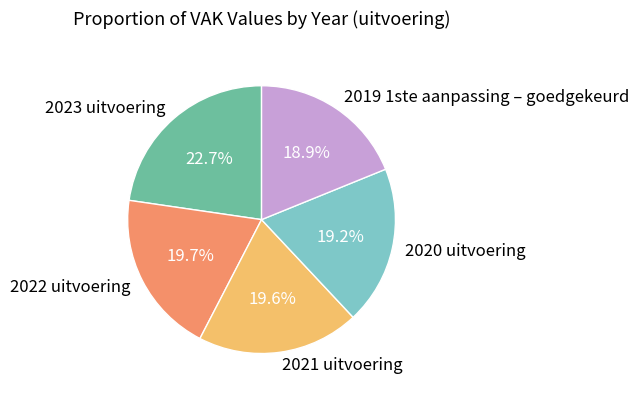

Which category has the biggest portion of the pie?

2023 uitvoering